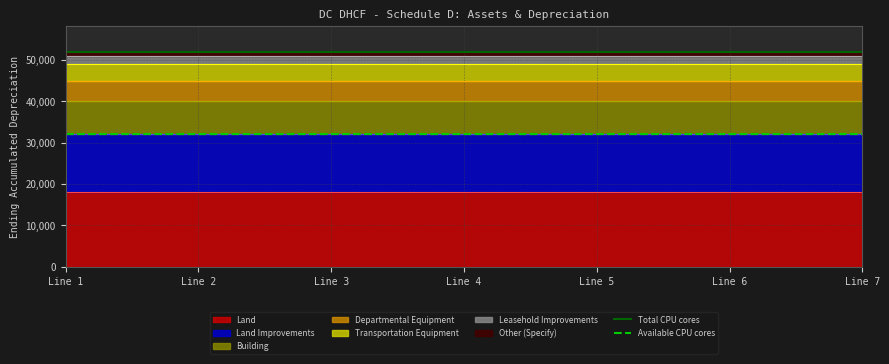

True or false: Available CPU cores has a value of 44267 at Line 2.

False